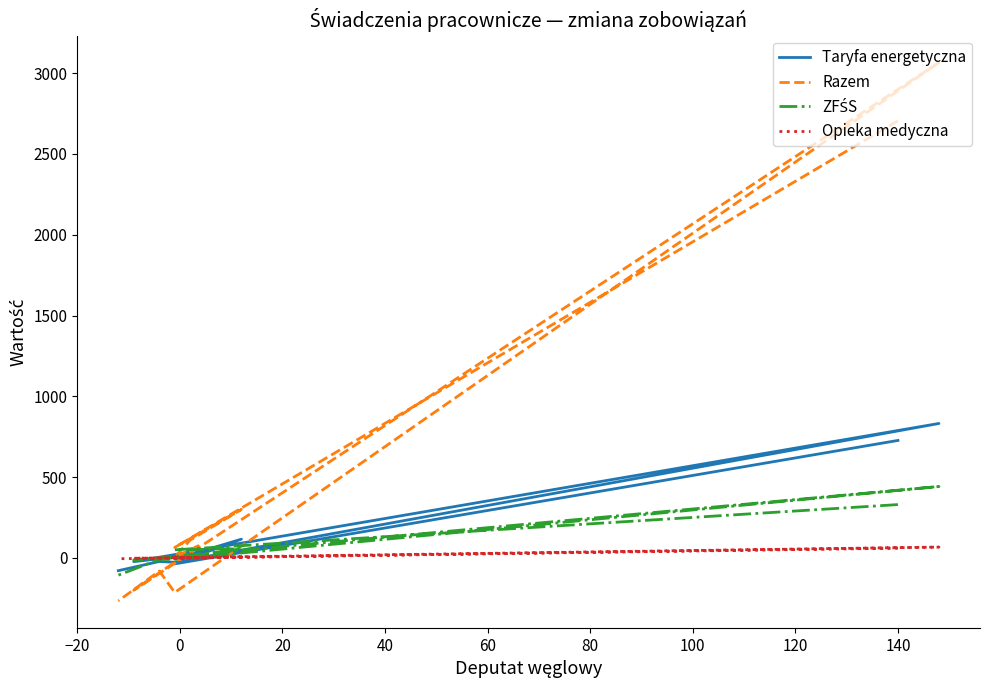

How many times do Taryfa energetyczna and Opieka medyczna cross each other?

5